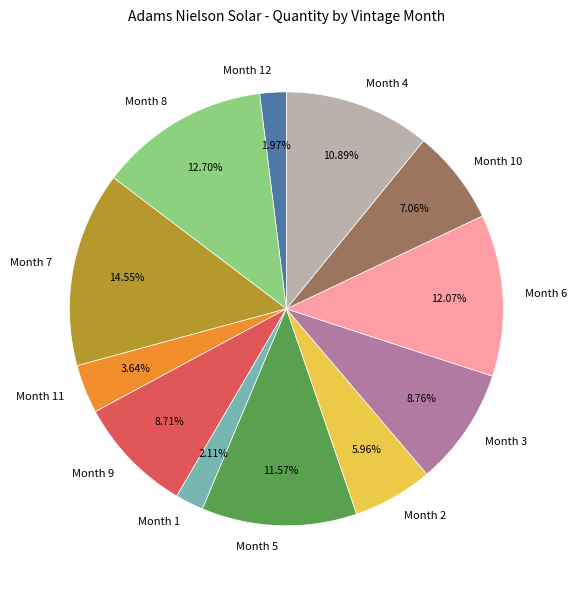

To the nearest percent, what is the average slice percentage?

8%